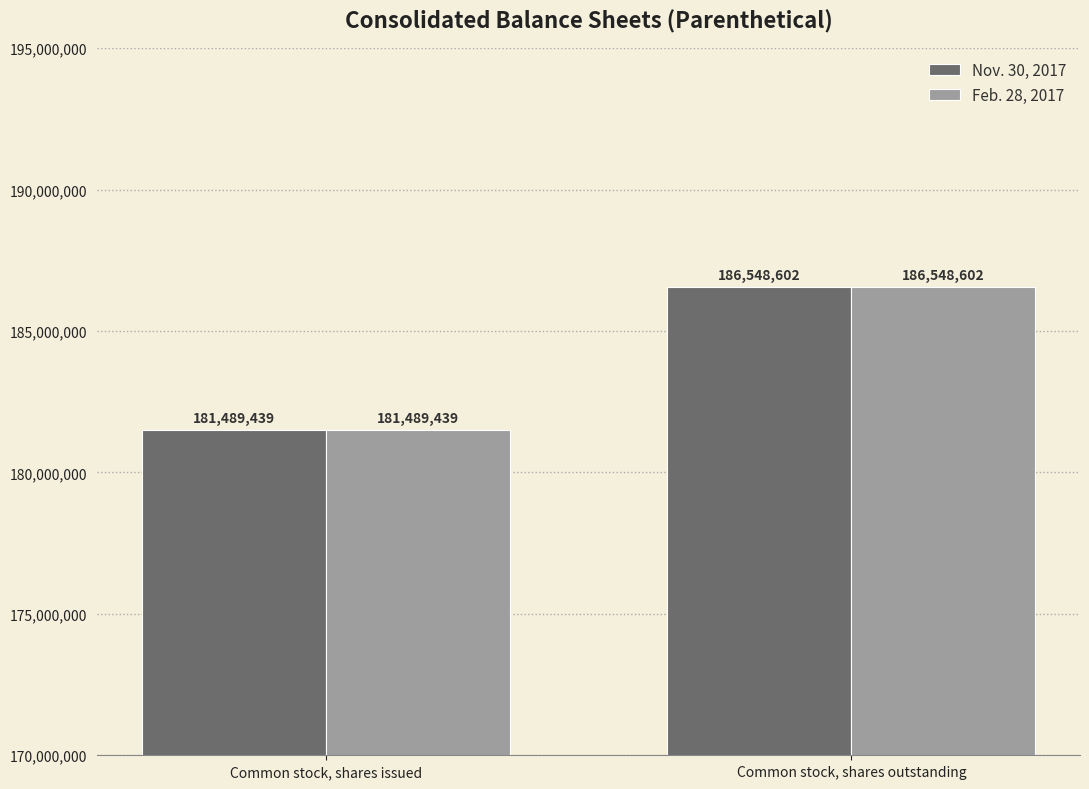

What is the label of the 2nd bar from the right?

Common stock, shares issued